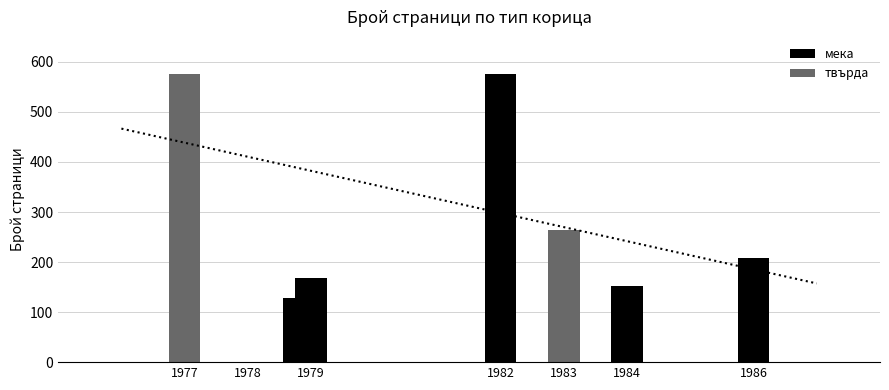

The chart shows a value of 332 at 1978. True or false?

False